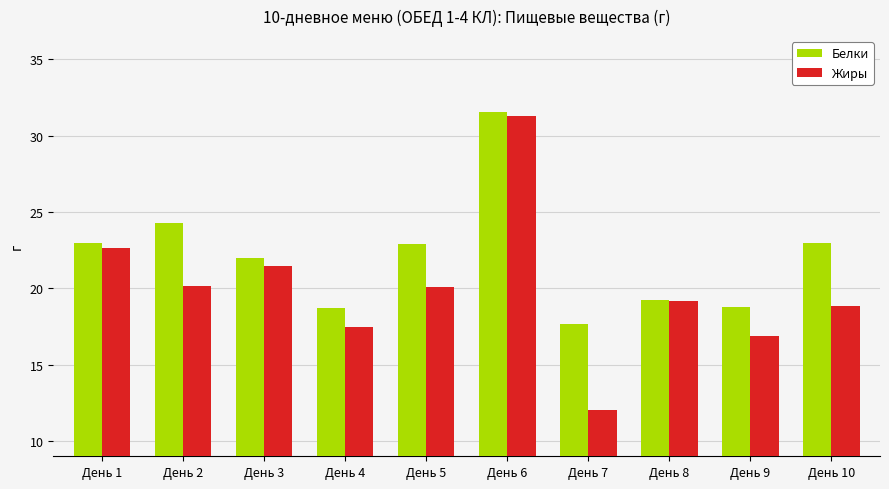

How many series are shown in this chart?

2